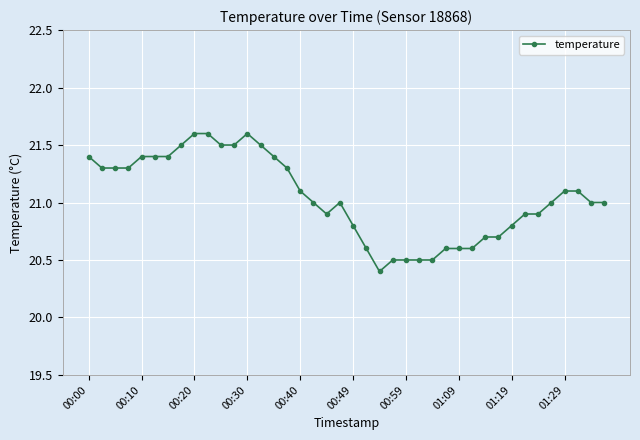

What is the smallest value displayed?

20.4